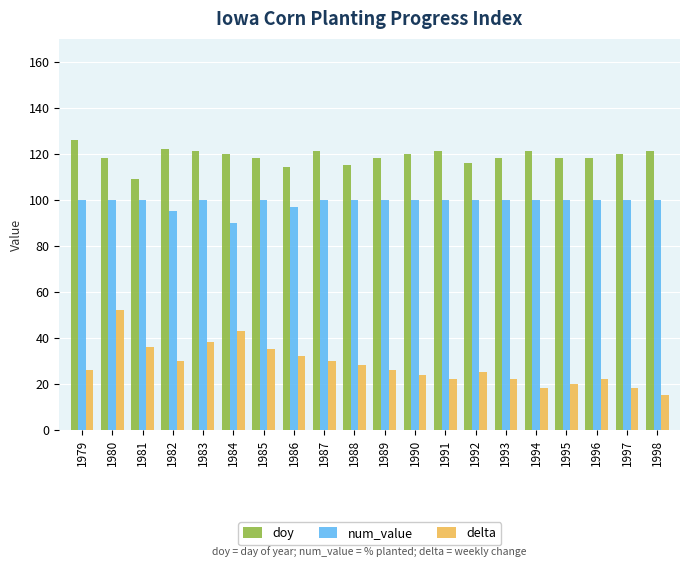

Rank the series by their average value, from lowest to highest.

delta, num_value, doy